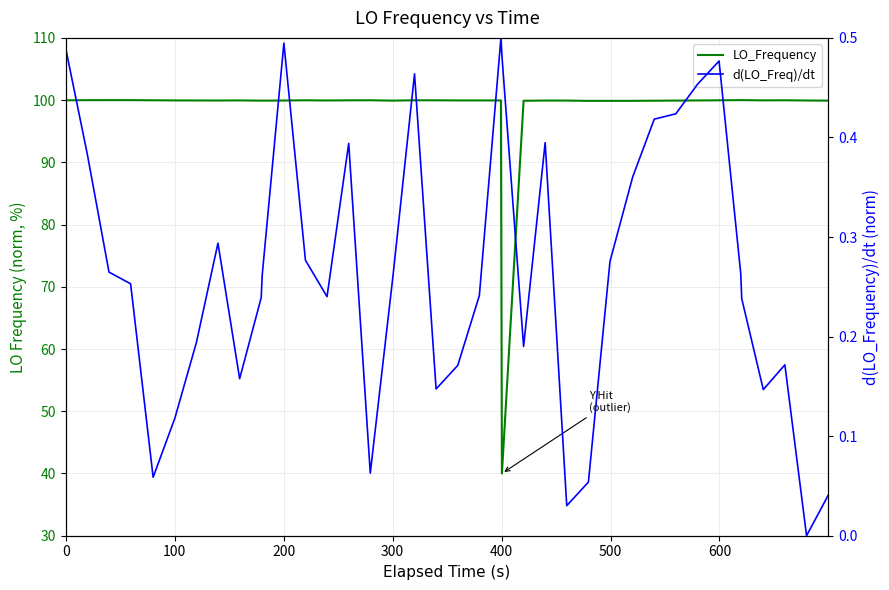

Is this an area chart (filled region under the line)?

No